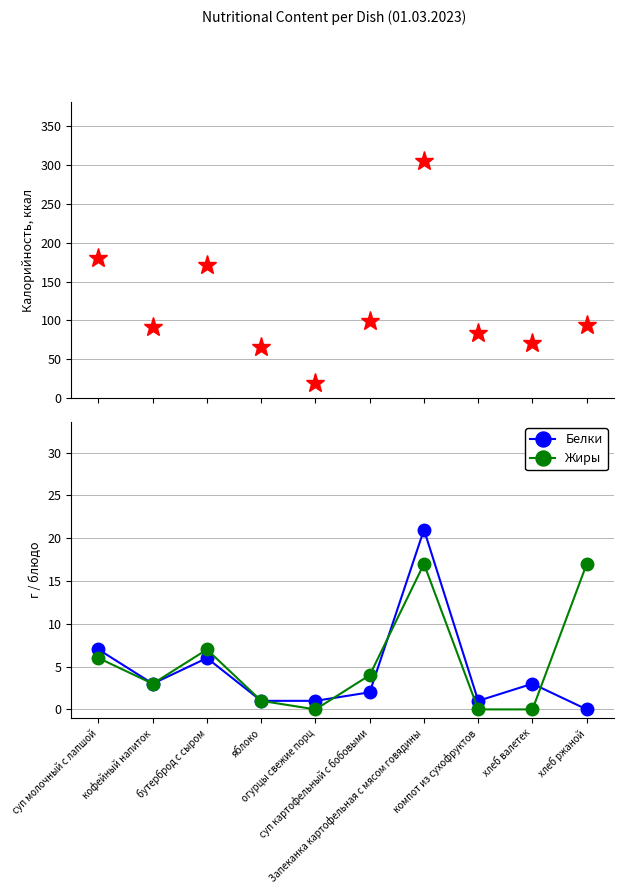

Does the chart display data point markers on the line(s)?

Yes